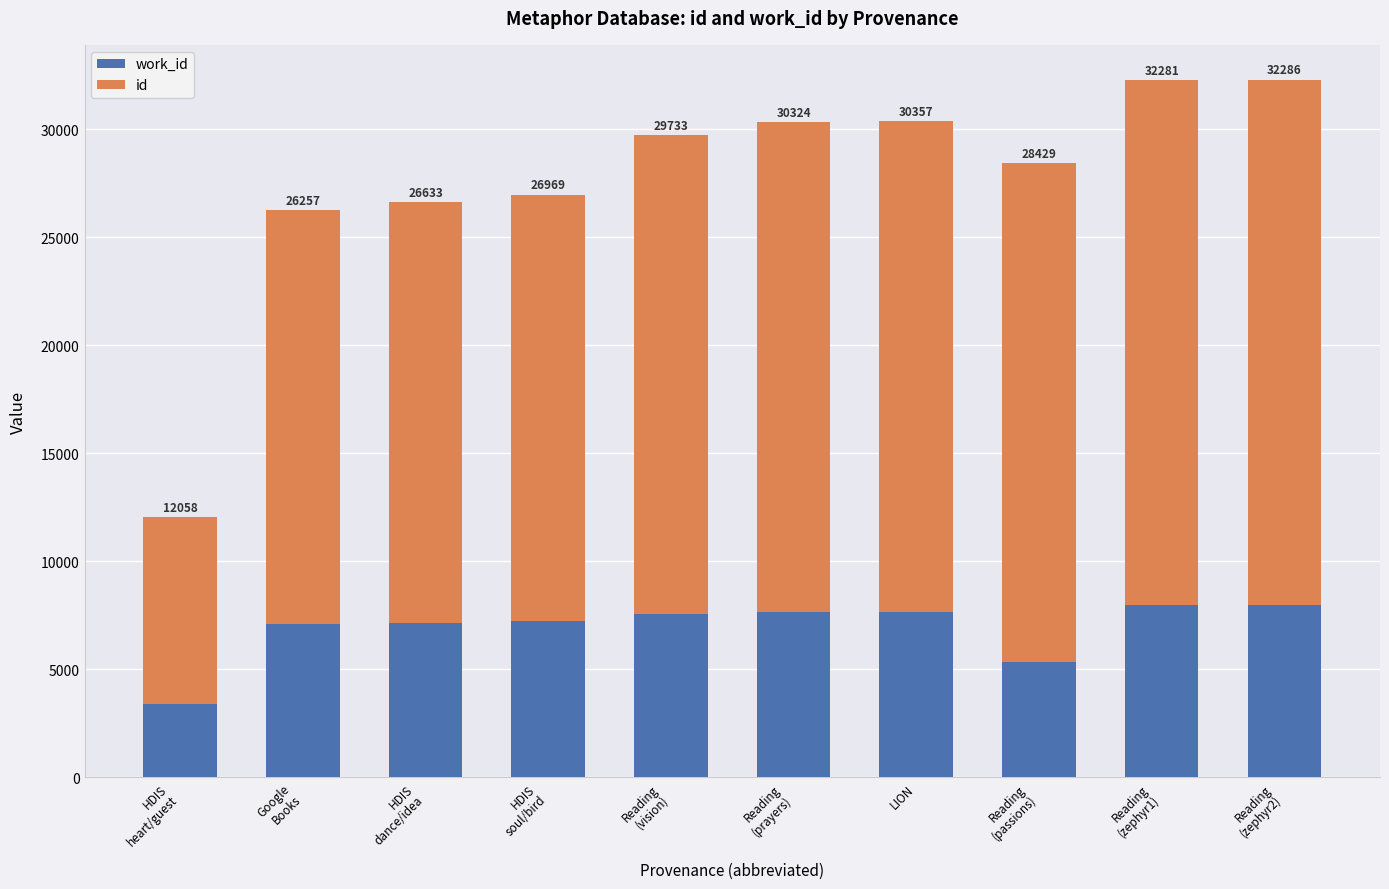

What is the sum of the id values at HDIS
soul/bird and Reading
(vision)?

41883